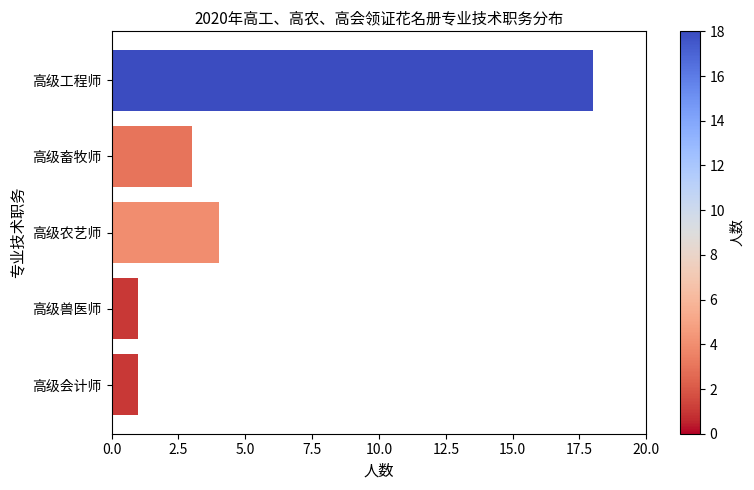

At which label is the value closest to 9?

高级农艺师